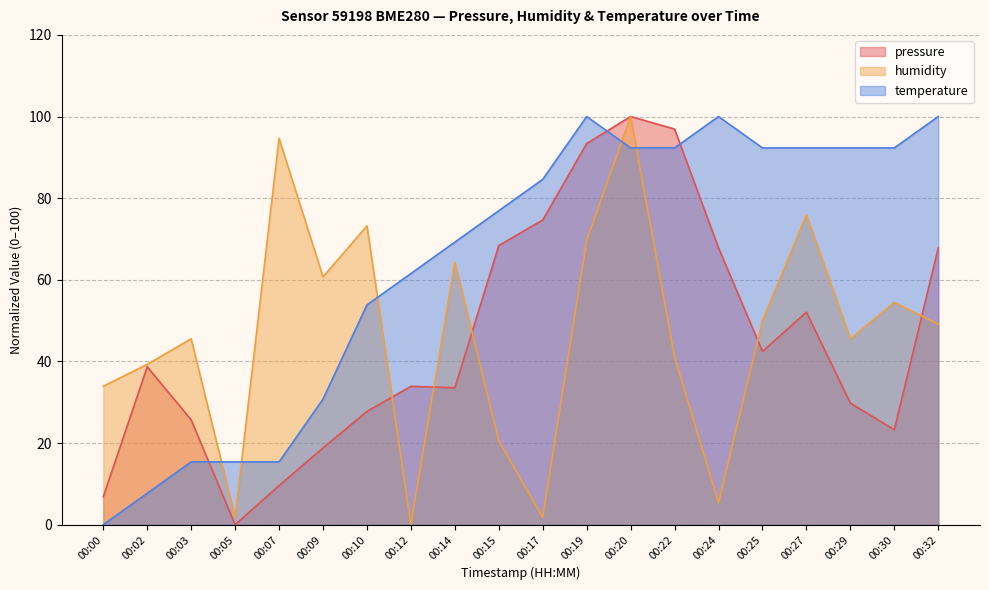

At which label does pressure first exceed 38?

00:02